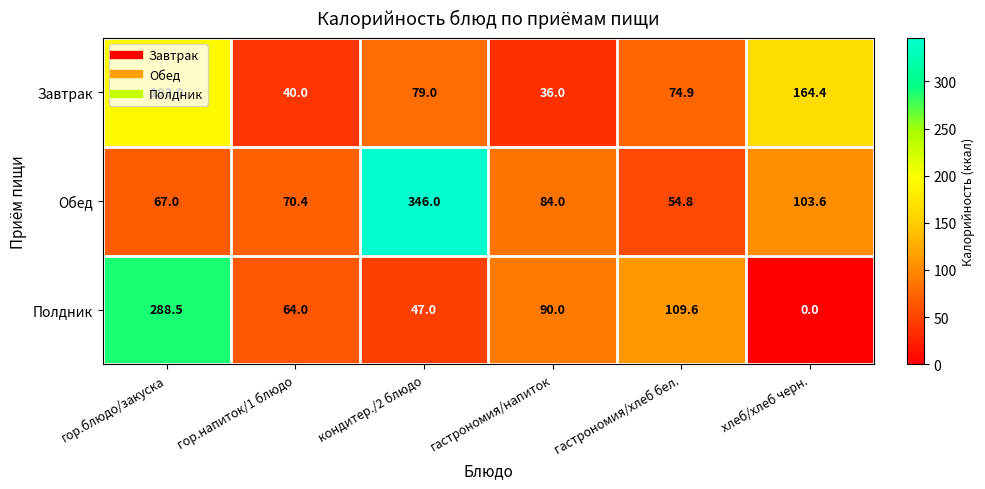

What is the highest value of the Завтрак series?

193.0